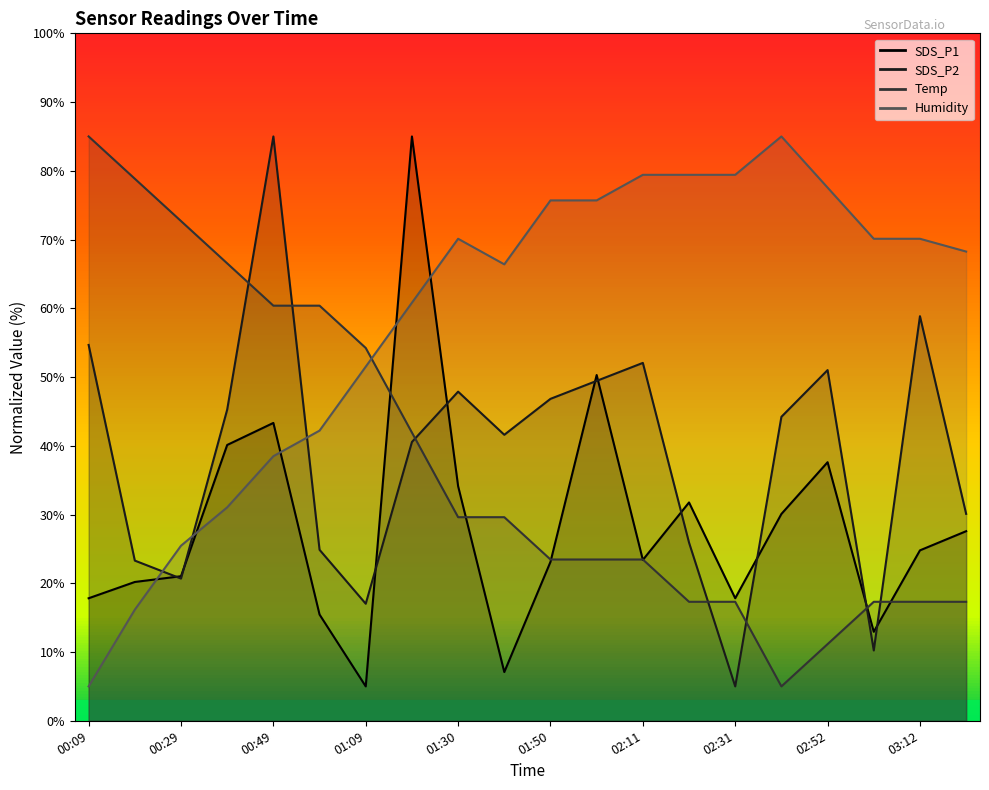

What is the label of the 18th point from the right?

00:29